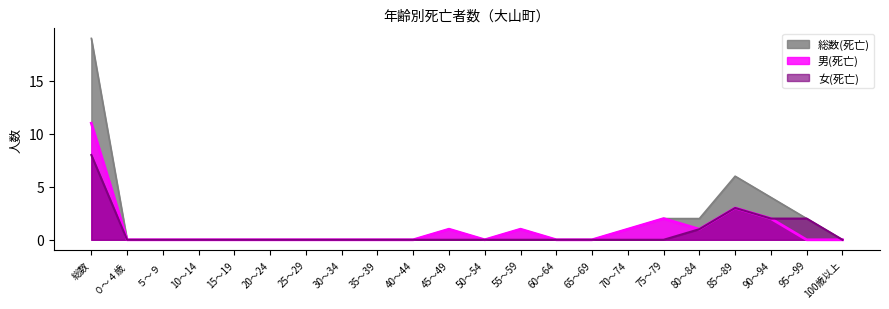

Rank the series at 90～94 from lowest to highest value.

男(死亡), 女(死亡), 総数(死亡)